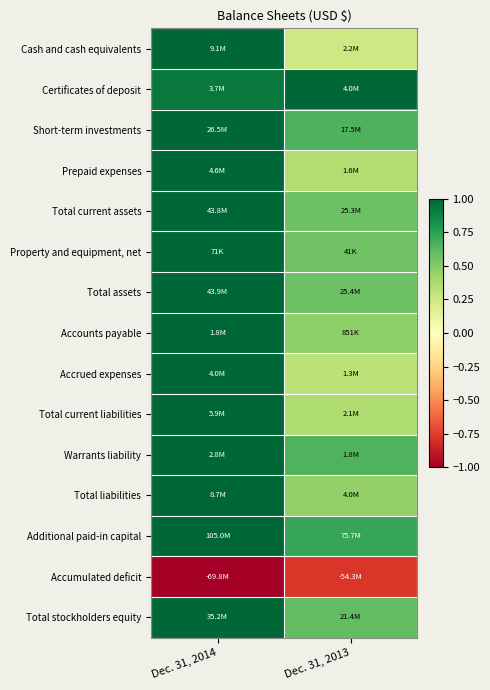

What is the minimum value shown in the chart?

-1.0